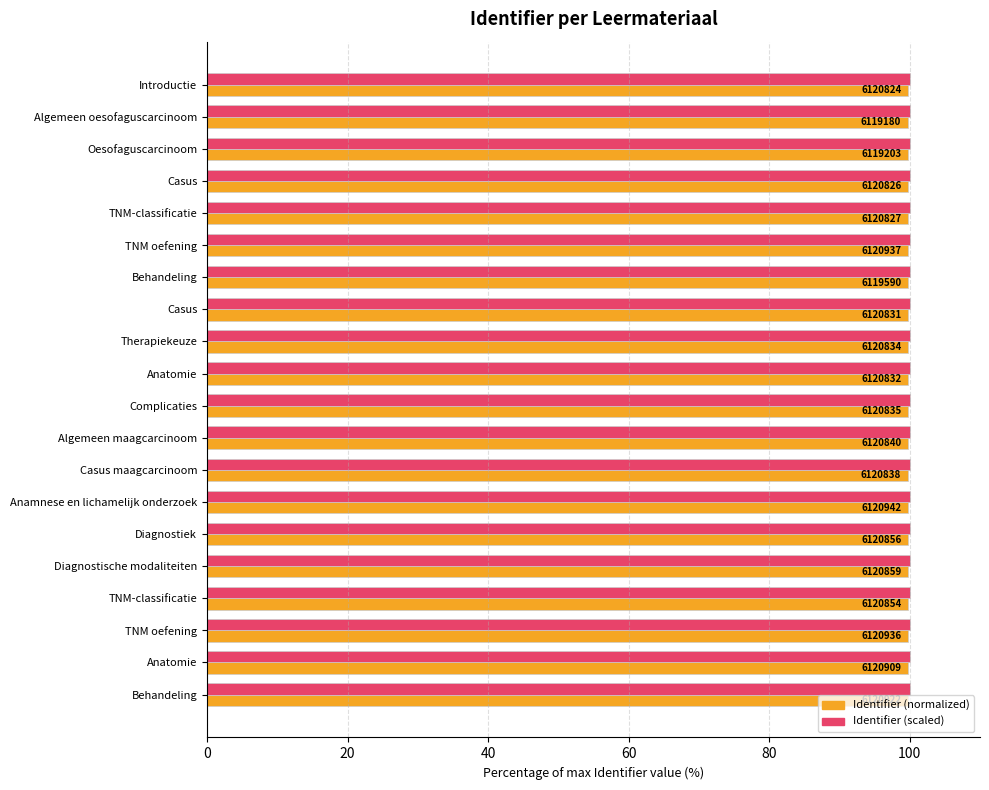

What are all the series names shown in the legend?

Identifier (normalized), Identifier (scaled)